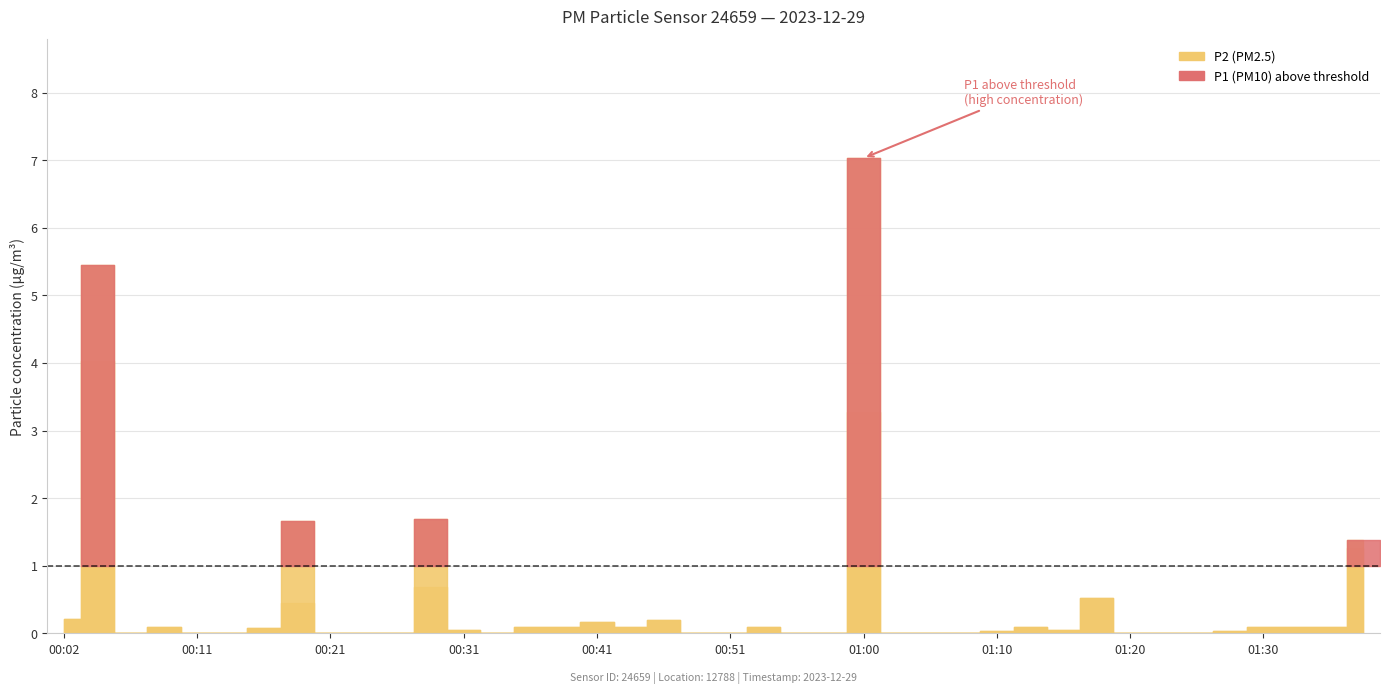

What are all the series names shown in the legend?

P1, P2